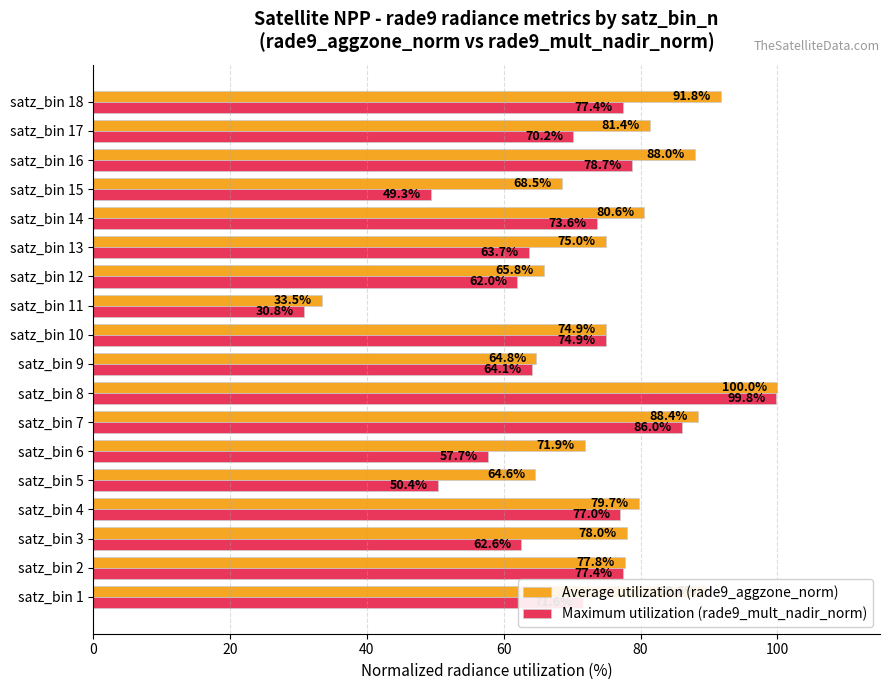

Rank the series by their average value, from highest to lowest.

Average utilization (rade9_aggzone_norm), Maximum utilization (rade9_mult_nadir_norm)